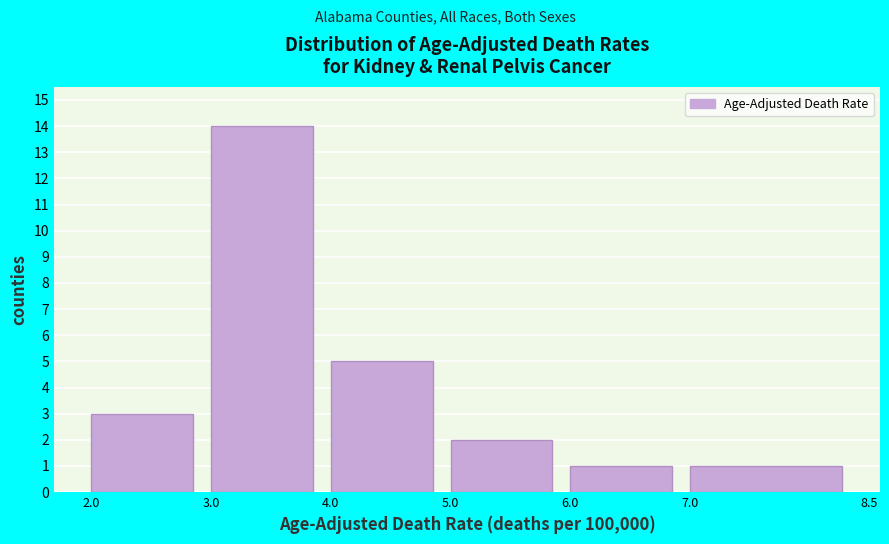

Reading left to right, transcribe this chart: for each bar, give the range it covers on the x-axis and its height. The values are not printed on the chart, so give them approximately, as read against the axis.

2.0 to 3.0: 3
3.0 to 4.0: 14
4.0 to 5.0: 5
5.0 to 6.0: 2
6.0 to 7.0: 1
7.0 to 8.5: 1